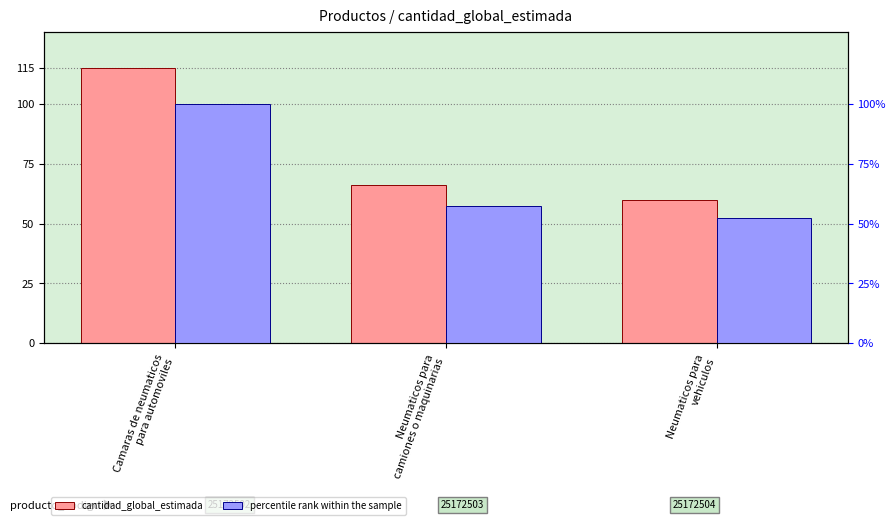

What is the difference between the maximum and minimum values in the percentile rank within the sample series?

47.8